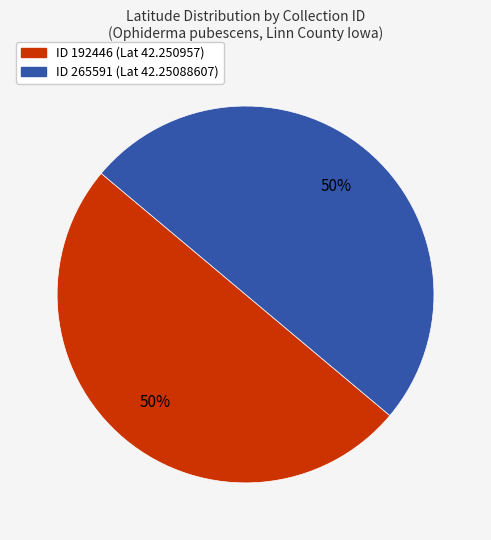

To the nearest percent, what is the average slice percentage?

50%